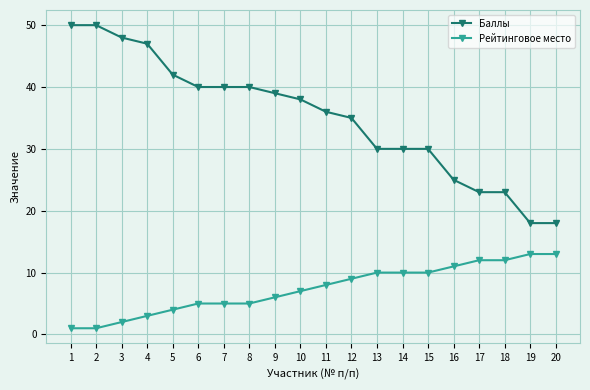

What is the maximum value for Баллы?

50